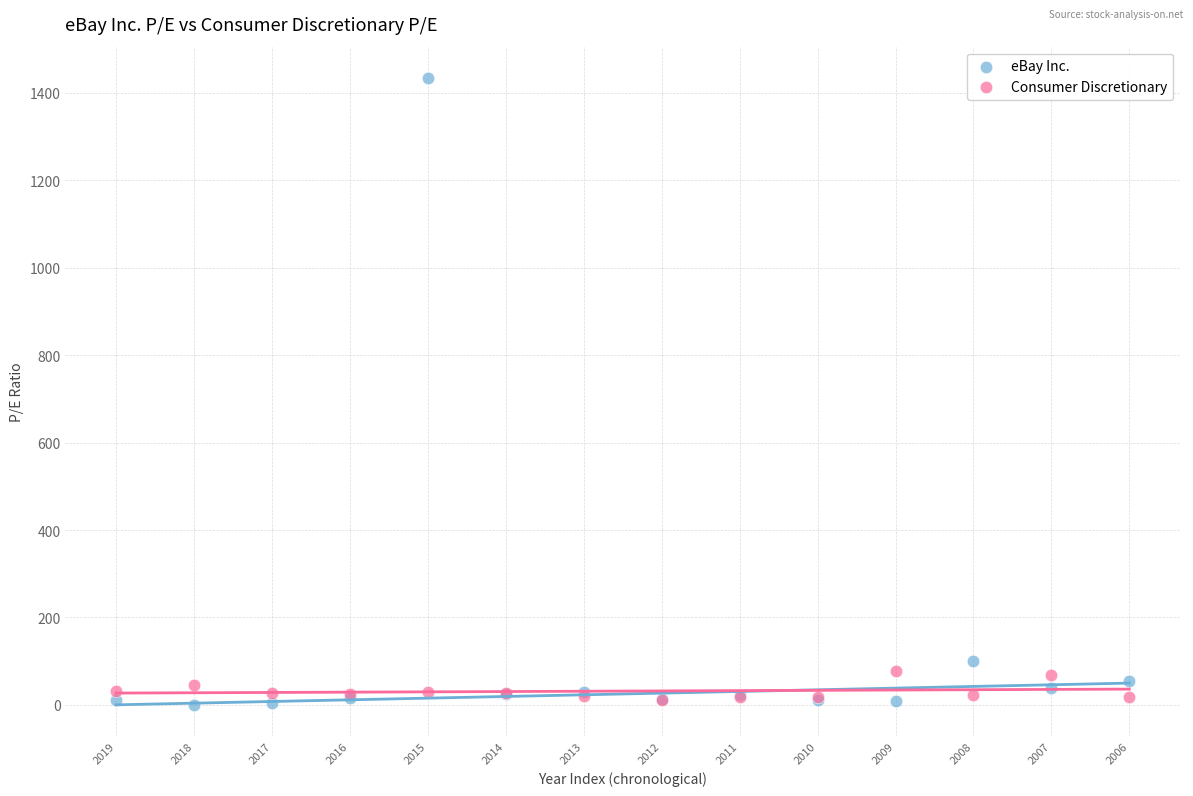

In the eBay Inc. series, what Y value is closest to 716?

100.5